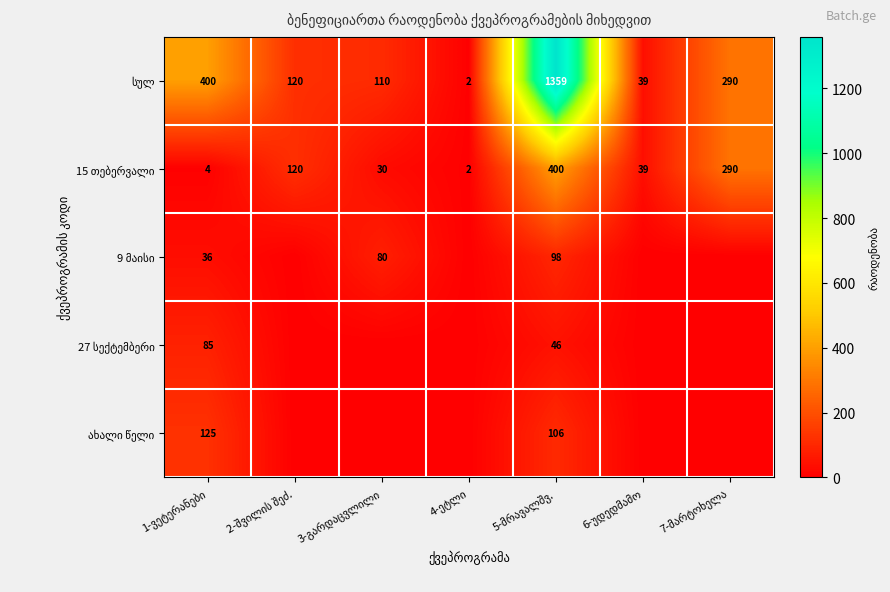

Rank the series at 6-უდედმამო from highest to lowest value.

სულ, 15 თებერვალი, 9 მაისი, 27 სექტემბერი, ახალი წელი